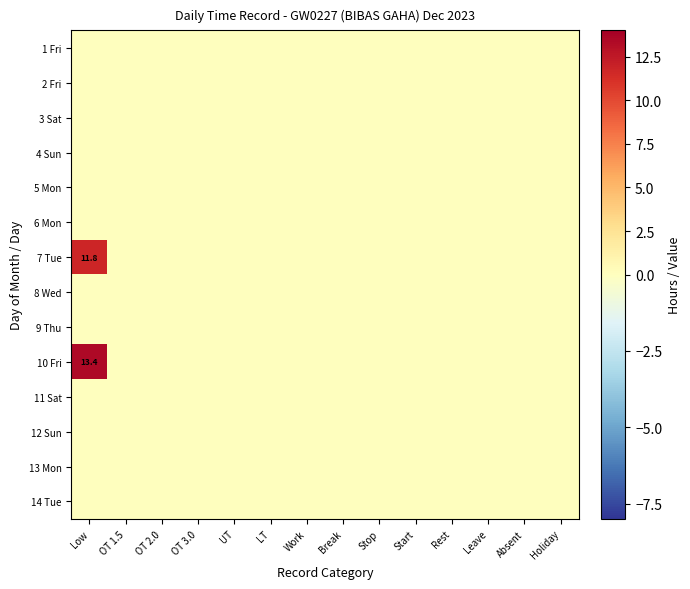

The value of 3 Sat at UT is 0.0. True or false?

True